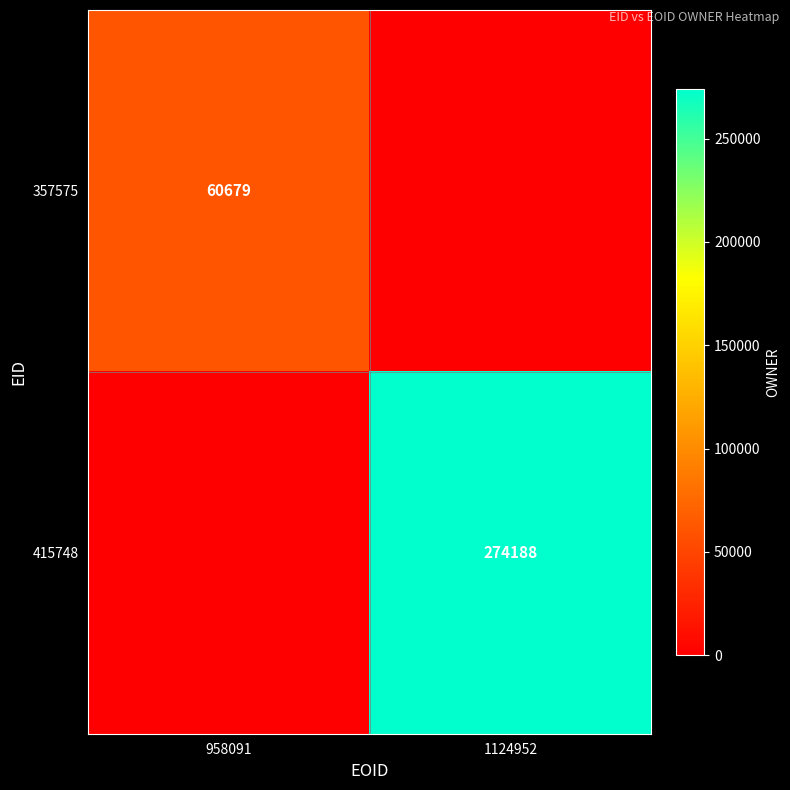

Count the number of data series in this chart.

2